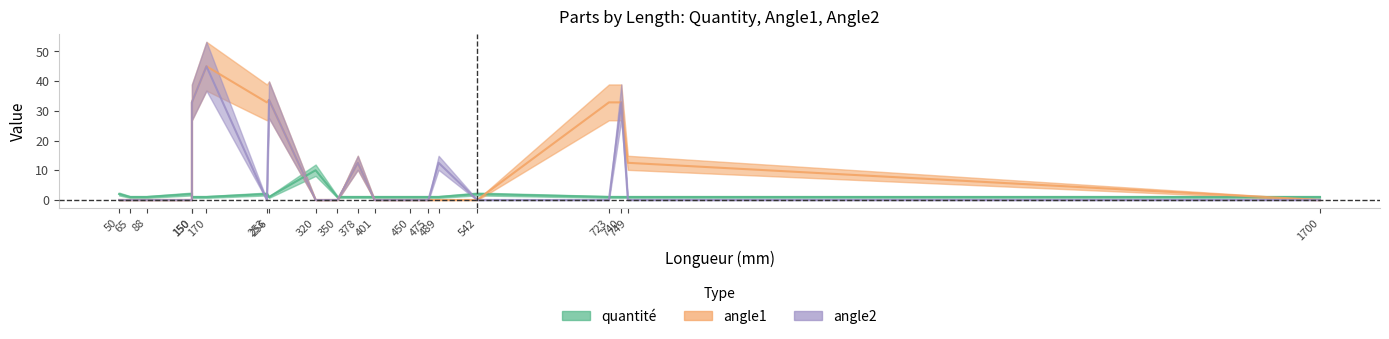

Reading right to left, transcribe all the data shown in this chart.

quantite: 1.0	1.0	1.0	1.0	2.0	1.0	1.0	1.0	1.0	1.0	1.0	10.0	1.0	2.0	1.0	1.0	2.0	1.0	1.0	2.0
angle1: 0.0	12.5	32.8	32.8	0.0	0.0	0.0	0.0	0.0	12.5	0.0	0.0	33.7	32.8	45.0	32.8	0.0	0.0	0.0	0.0
angle2: 0.0	0.0	32.8	0.0	0.0	12.5	0.0	0.0	0.0	12.5	0.0	0.0	33.7	0.0	45.0	32.8	0.0	0.0	0.0	0.0